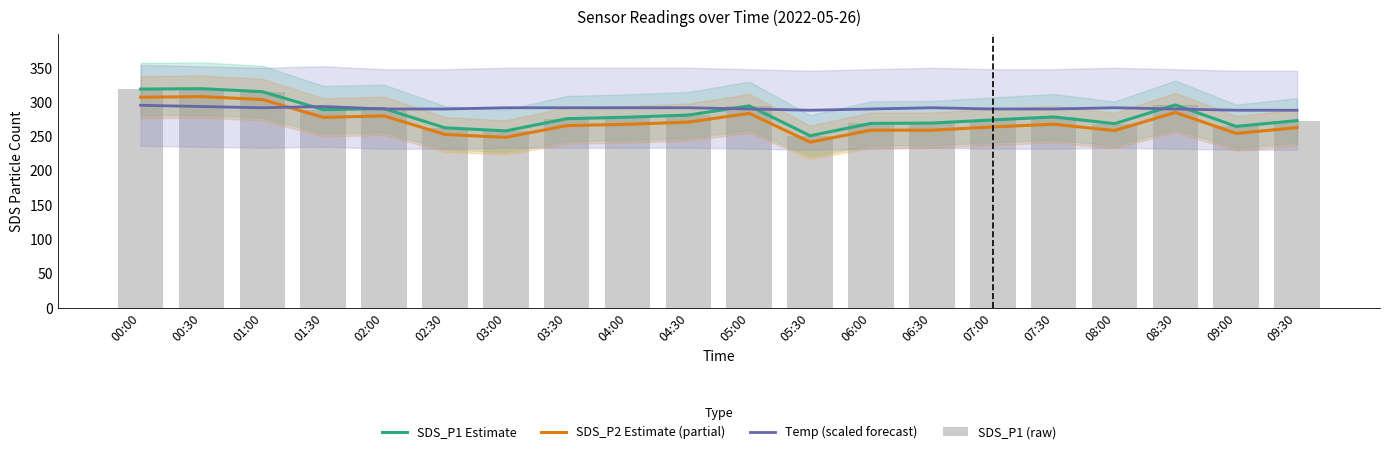

Reading left to right, list all the values displayed in this chart.

SDS_P1 Estimate: 318.9	319.4	315.1	288.8	290.4	262.4	257.8	275.6	277.8	280.9	294.4	250.8	268.8	269.2	273.9	278.2	268.4	295.8	264.4	272.9
SDS_P2 Estimate (partial): 306.9	307.9	303.6	277.6	279.7	252.7	248.4	265.6	267.5	270.6	283.4	241.4	258.9	258.9	263.6	267.6	258.3	284.8	254.2	262.7
Temp (scaled forecast): 295.2	293.4	291.6	293.4	289.8	289.8	291.6	291.6	291.6	291.6	289.8	288.0	289.8	291.6	289.8	289.8	291.6	289.8	288.0	288.0
SDS_P1 (raw): 318.9	319.4	315.1	288.8	290.4	262.4	257.8	275.6	277.8	280.9	294.4	250.8	268.8	269.2	273.9	278.2	268.4	295.8	264.4	272.9